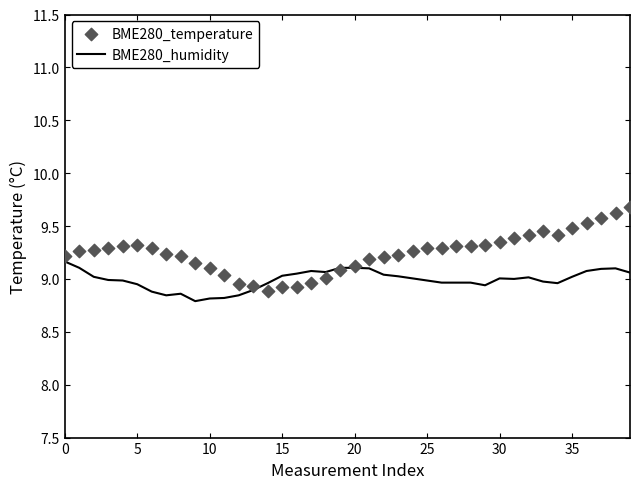

True or false: BME280_humidity has a value of 16.0 at 30.

False